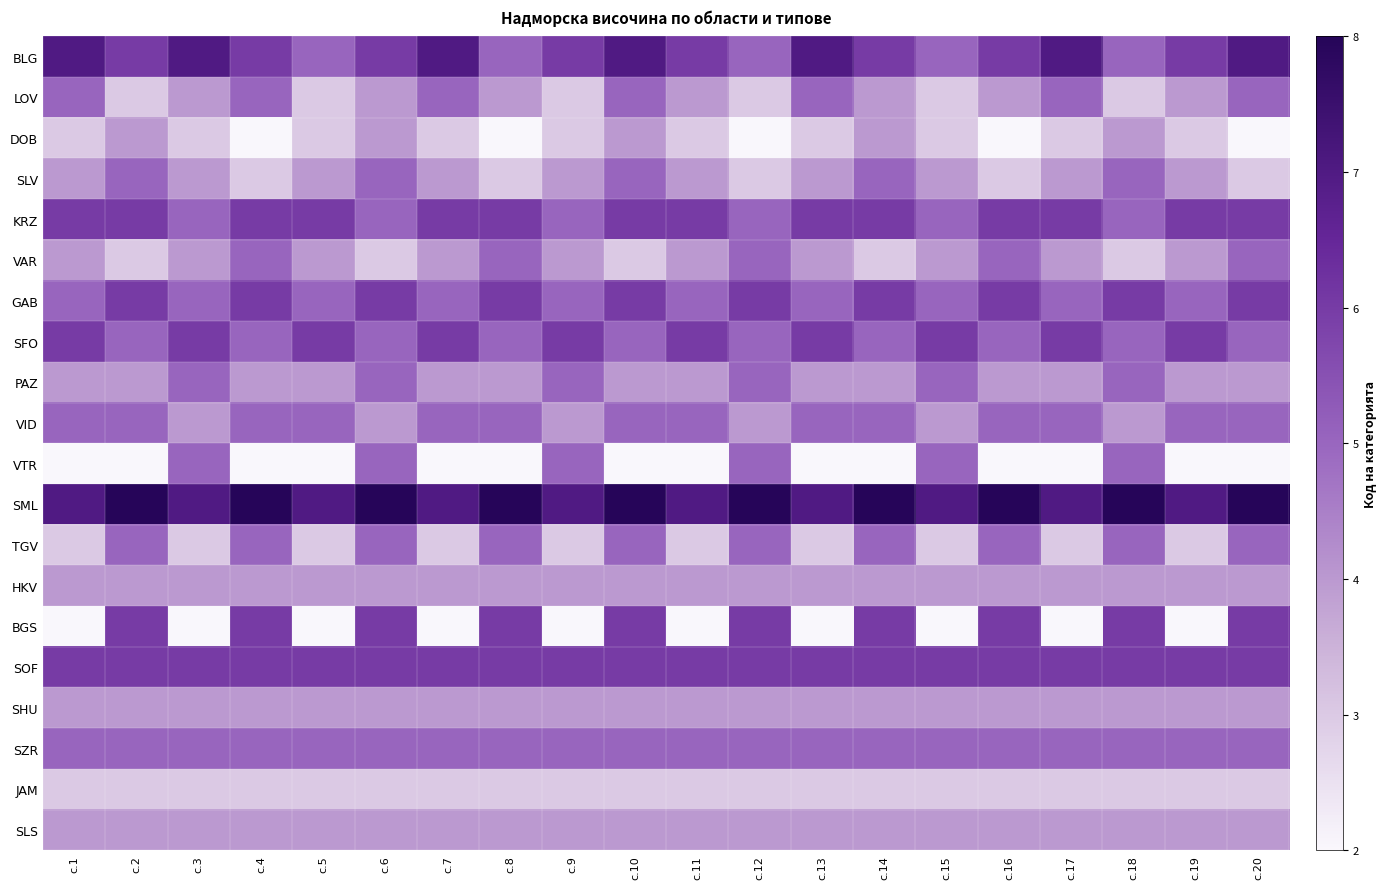

Reading left to right, extract all data points from this chart.

BLG: с.1=7	с.2=6	с.3=7	с.4=6	с.5=5	с.6=6	с.7=7	с.8=5	с.9=6	с.10=7	с.11=6	с.12=5	с.13=7	с.14=6	с.15=5	с.16=6	с.17=7	с.18=5	с.19=6	с.20=7
LOV: с.1=5	с.2=3	с.3=4	с.4=5	с.5=3	с.6=4	с.7=5	с.8=4	с.9=3	с.10=5	с.11=4	с.12=3	с.13=5	с.14=4	с.15=3	с.16=4	с.17=5	с.18=3	с.19=4	с.20=5
DOB: с.1=3	с.2=4	с.3=3	с.4=2	с.5=3	с.6=4	с.7=3	с.8=2	с.9=3	с.10=4	с.11=3	с.12=2	с.13=3	с.14=4	с.15=3	с.16=2	с.17=3	с.18=4	с.19=3	с.20=2
SLV: с.1=4	с.2=5	с.3=4	с.4=3	с.5=4	с.6=5	с.7=4	с.8=3	с.9=4	с.10=5	с.11=4	с.12=3	с.13=4	с.14=5	с.15=4	с.16=3	с.17=4	с.18=5	с.19=4	с.20=3
KRZ: с.1=6	с.2=6	с.3=5	с.4=6	с.5=6	с.6=5	с.7=6	с.8=6	с.9=5	с.10=6	с.11=6	с.12=5	с.13=6	с.14=6	с.15=5	с.16=6	с.17=6	с.18=5	с.19=6	с.20=6
VAR: с.1=4	с.2=3	с.3=4	с.4=5	с.5=4	с.6=3	с.7=4	с.8=5	с.9=4	с.10=3	с.11=4	с.12=5	с.13=4	с.14=3	с.15=4	с.16=5	с.17=4	с.18=3	с.19=4	с.20=5
GAB: с.1=5	с.2=6	с.3=5	с.4=6	с.5=5	с.6=6	с.7=5	с.8=6	с.9=5	с.10=6	с.11=5	с.12=6	с.13=5	с.14=6	с.15=5	с.16=6	с.17=5	с.18=6	с.19=5	с.20=6
SFO: с.1=6	с.2=5	с.3=6	с.4=5	с.5=6	с.6=5	с.7=6	с.8=5	с.9=6	с.10=5	с.11=6	с.12=5	с.13=6	с.14=5	с.15=6	с.16=5	с.17=6	с.18=5	с.19=6	с.20=5
PAZ: с.1=4	с.2=4	с.3=5	с.4=4	с.5=4	с.6=5	с.7=4	с.8=4	с.9=5	с.10=4	с.11=4	с.12=5	с.13=4	с.14=4	с.15=5	с.16=4	с.17=4	с.18=5	с.19=4	с.20=4
VID: с.1=5	с.2=5	с.3=4	с.4=5	с.5=5	с.6=4	с.7=5	с.8=5	с.9=4	с.10=5	с.11=5	с.12=4	с.13=5	с.14=5	с.15=4	с.16=5	с.17=5	с.18=4	с.19=5	с.20=5
VTR: с.1=2	с.2=2	с.3=5	с.4=2	с.5=2	с.6=5	с.7=2	с.8=2	с.9=5	с.10=2	с.11=2	с.12=5	с.13=2	с.14=2	с.15=5	с.16=2	с.17=2	с.18=5	с.19=2	с.20=2
SML: с.1=7	с.2=8	с.3=7	с.4=8	с.5=7	с.6=8	с.7=7	с.8=8	с.9=7	с.10=8	с.11=7	с.12=8	с.13=7	с.14=8	с.15=7	с.16=8	с.17=7	с.18=8	с.19=7	с.20=8
TGV: с.1=3	с.2=5	с.3=3	с.4=5	с.5=3	с.6=5	с.7=3	с.8=5	с.9=3	с.10=5	с.11=3	с.12=5	с.13=3	с.14=5	с.15=3	с.16=5	с.17=3	с.18=5	с.19=3	с.20=5
HKV: с.1=4	с.2=4	с.3=4	с.4=4	с.5=4	с.6=4	с.7=4	с.8=4	с.9=4	с.10=4	с.11=4	с.12=4	с.13=4	с.14=4	с.15=4	с.16=4	с.17=4	с.18=4	с.19=4	с.20=4
BGS: с.1=2	с.2=6	с.3=2	с.4=6	с.5=2	с.6=6	с.7=2	с.8=6	с.9=2	с.10=6	с.11=2	с.12=6	с.13=2	с.14=6	с.15=2	с.16=6	с.17=2	с.18=6	с.19=2	с.20=6
SOF: с.1=6	с.2=6	с.3=6	с.4=6	с.5=6	с.6=6	с.7=6	с.8=6	с.9=6	с.10=6	с.11=6	с.12=6	с.13=6	с.14=6	с.15=6	с.16=6	с.17=6	с.18=6	с.19=6	с.20=6
SHU: с.1=4	с.2=4	с.3=4	с.4=4	с.5=4	с.6=4	с.7=4	с.8=4	с.9=4	с.10=4	с.11=4	с.12=4	с.13=4	с.14=4	с.15=4	с.16=4	с.17=4	с.18=4	с.19=4	с.20=4
SZR: с.1=5	с.2=5	с.3=5	с.4=5	с.5=5	с.6=5	с.7=5	с.8=5	с.9=5	с.10=5	с.11=5	с.12=5	с.13=5	с.14=5	с.15=5	с.16=5	с.17=5	с.18=5	с.19=5	с.20=5
JAM: с.1=3	с.2=3	с.3=3	с.4=3	с.5=3	с.6=3	с.7=3	с.8=3	с.9=3	с.10=3	с.11=3	с.12=3	с.13=3	с.14=3	с.15=3	с.16=3	с.17=3	с.18=3	с.19=3	с.20=3
SLS: с.1=4	с.2=4	с.3=4	с.4=4	с.5=4	с.6=4	с.7=4	с.8=4	с.9=4	с.10=4	с.11=4	с.12=4	с.13=4	с.14=4	с.15=4	с.16=4	с.17=4	с.18=4	с.19=4	с.20=4